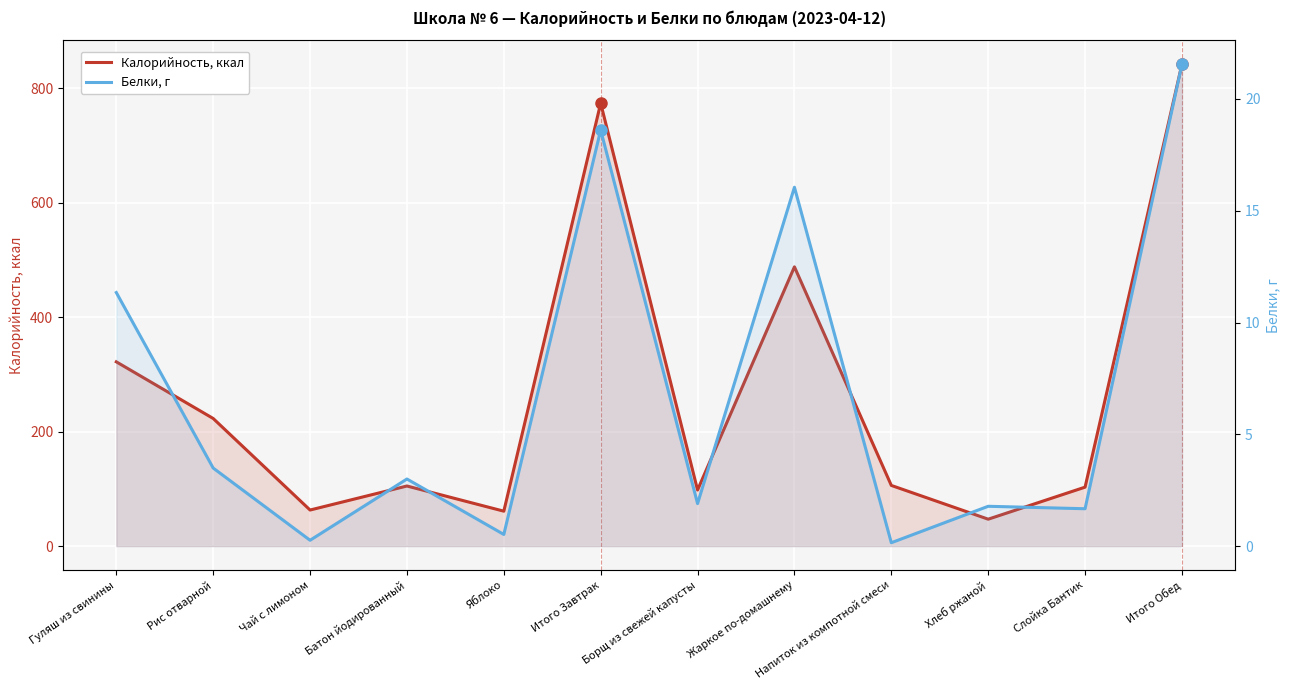

Which category has the lowest value in the Калорийность, ккал series?

Хлеб ржаной